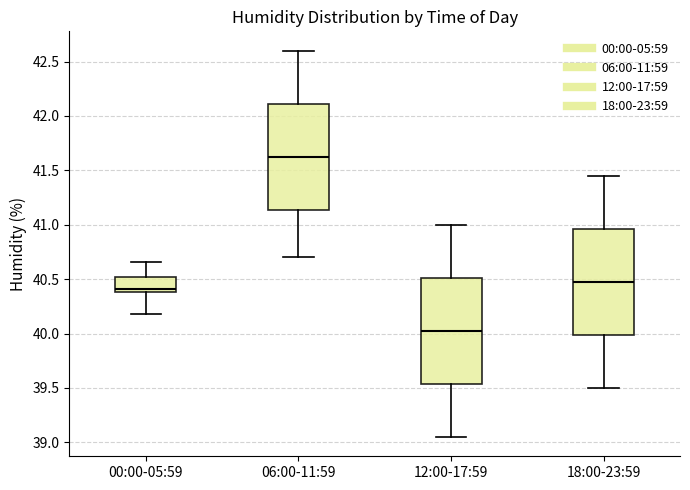

Which box's median line is the lowest?

12:00-17:59